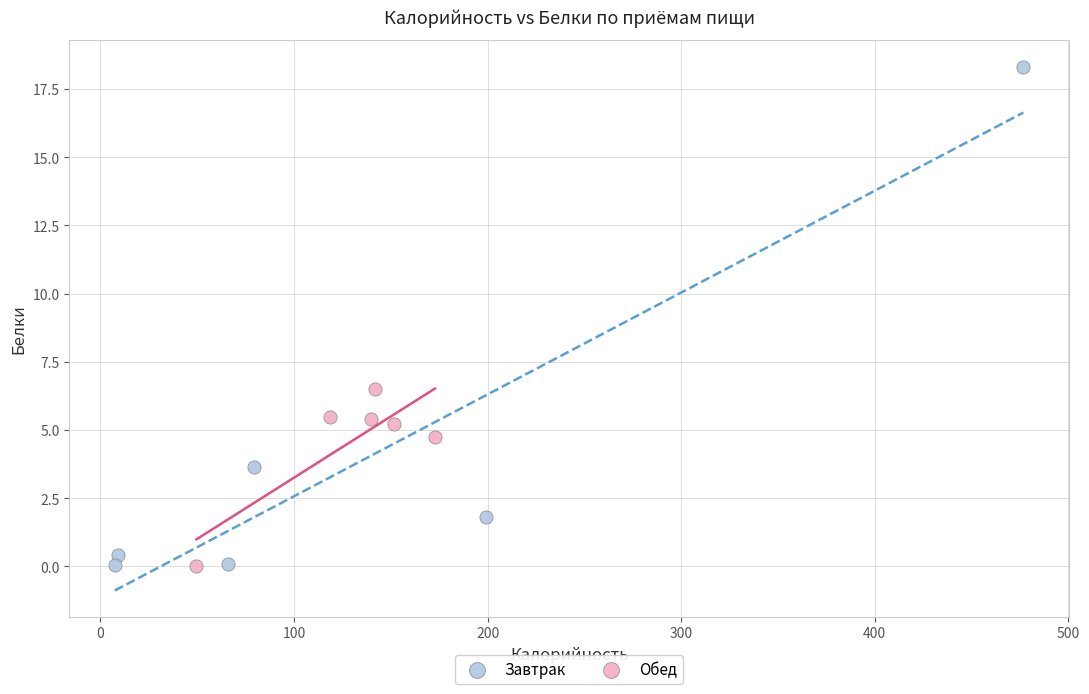

What are all the series names shown in the legend?

Завтрак, Обед